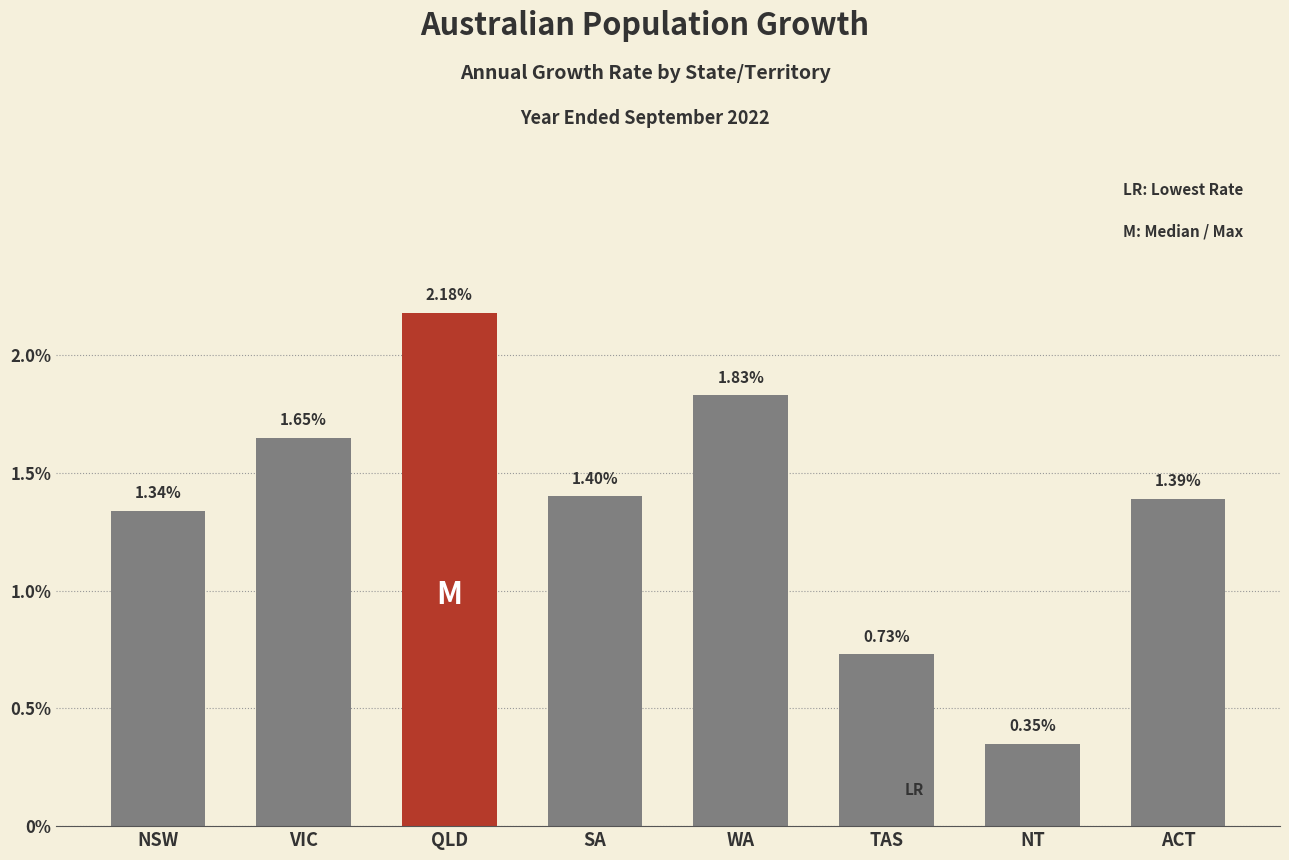

What is the difference between the second highest and second lowest values?

1.1